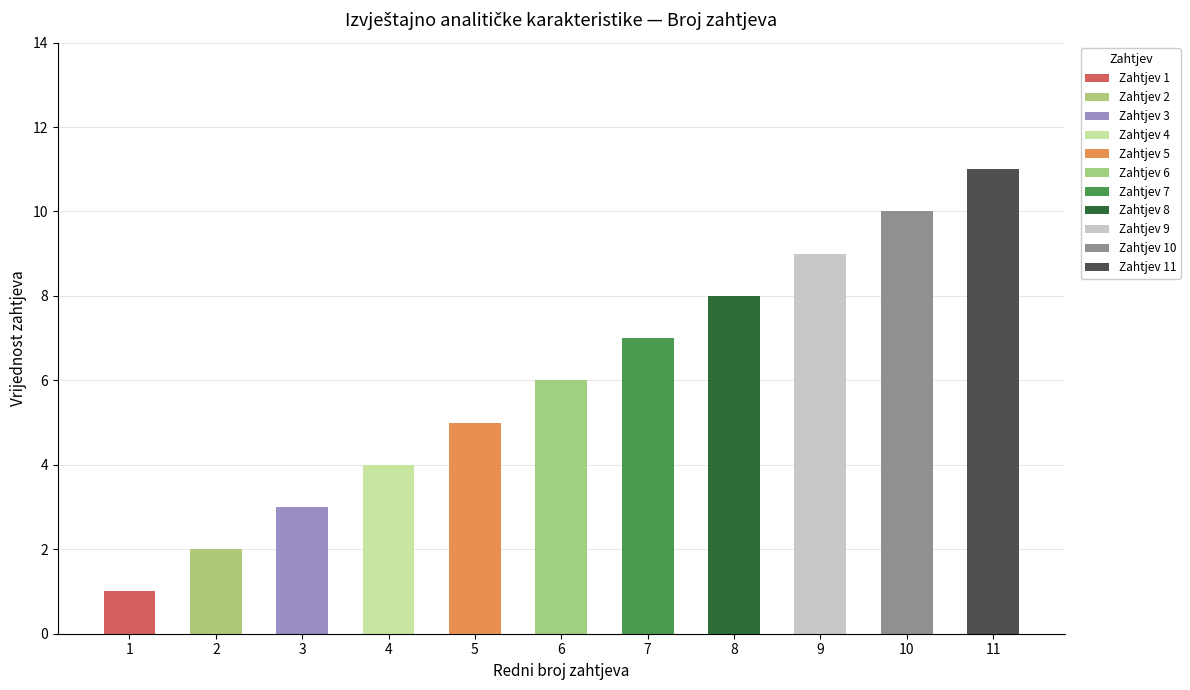

What is the change in value from 1 to 6?

+5